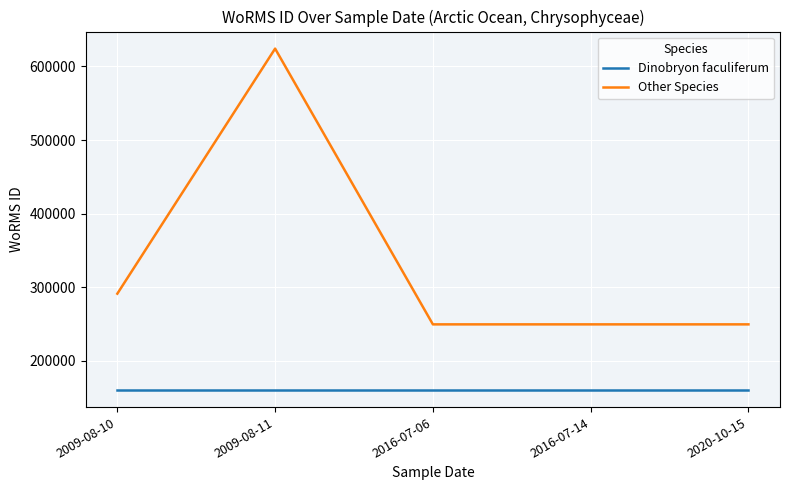

Which series has the largest total across all categories?

Other Species